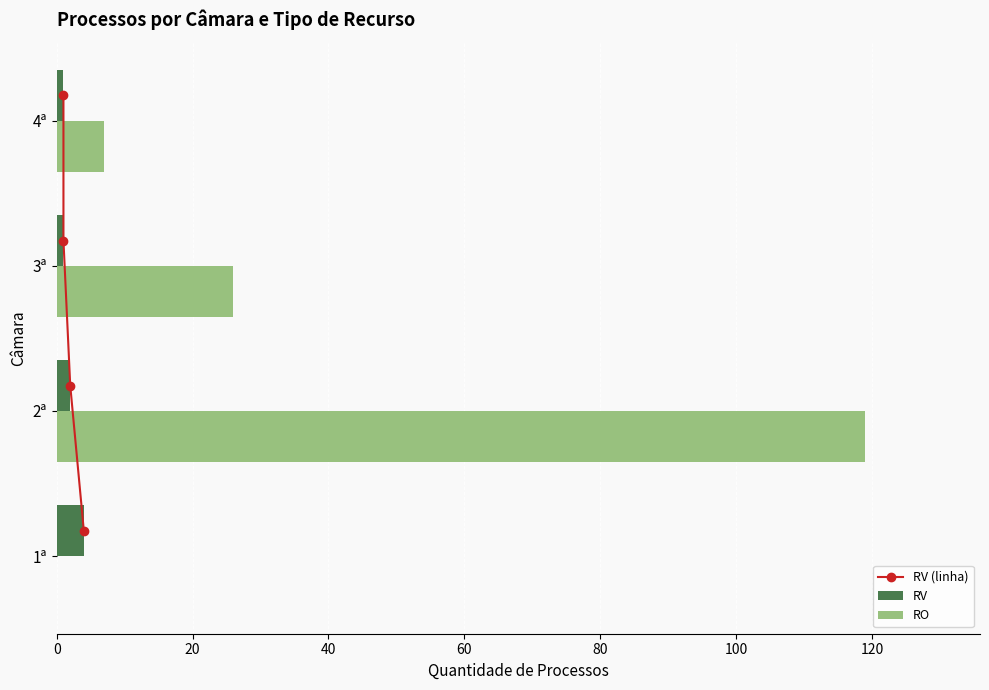

At which label is RO closest to 59?

3ª